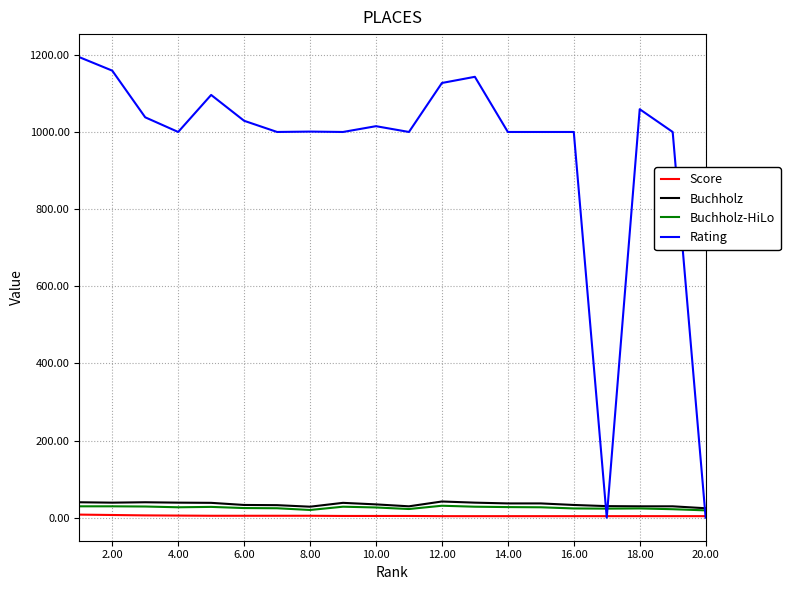

Which series has the largest total across all categories?

Rating